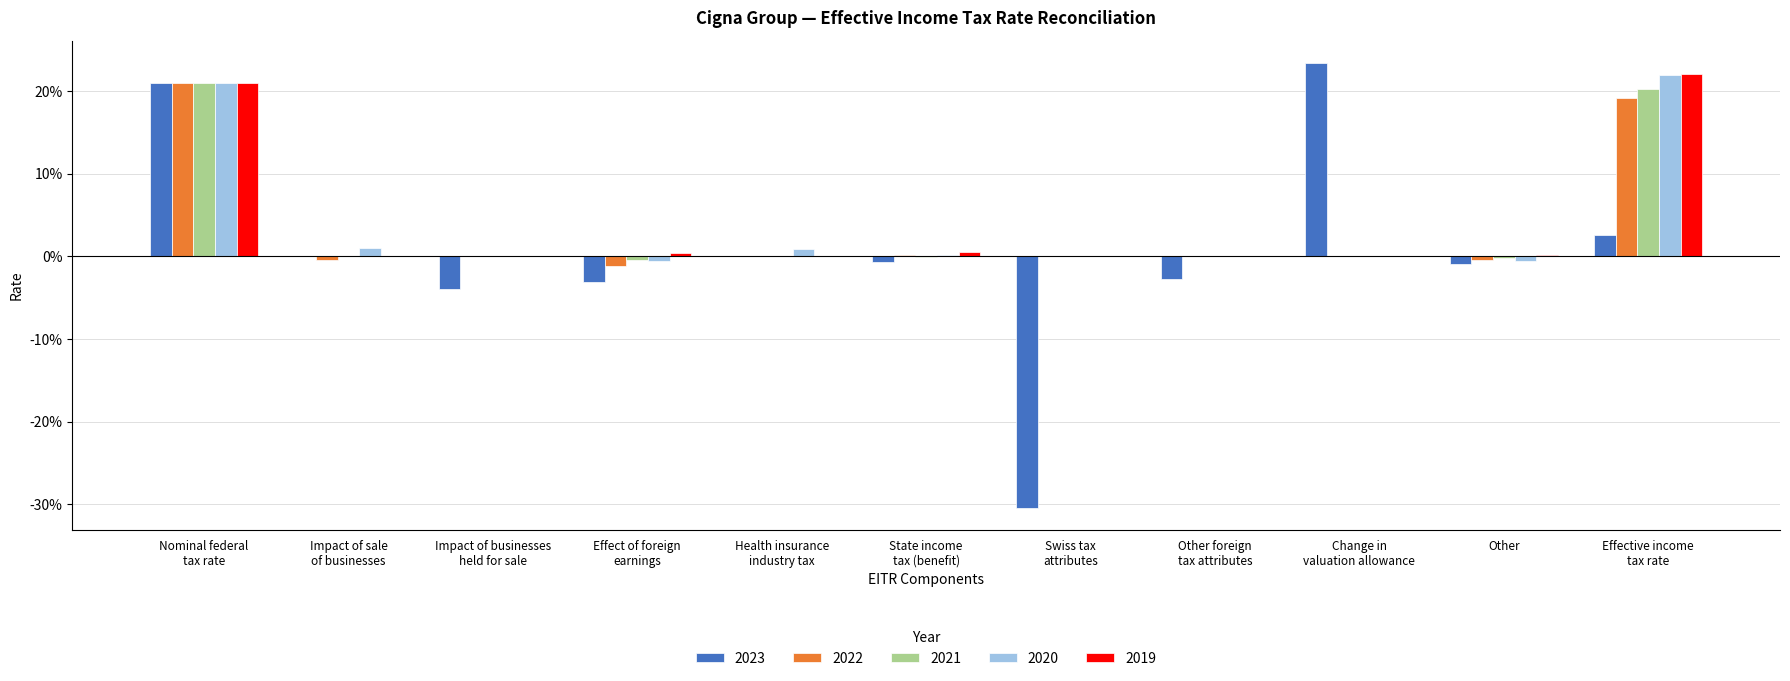

What is the difference between the maximum and minimum values in the 2020 series?

0.2